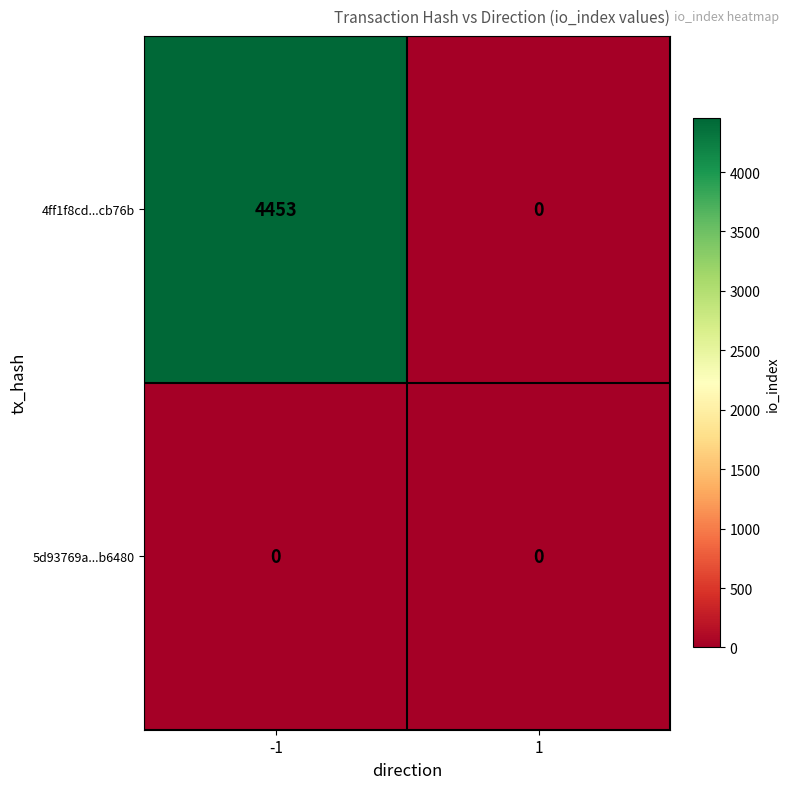

Between -1 and 1, which series saw the biggest shift?

4ff1f8cd...cb76b